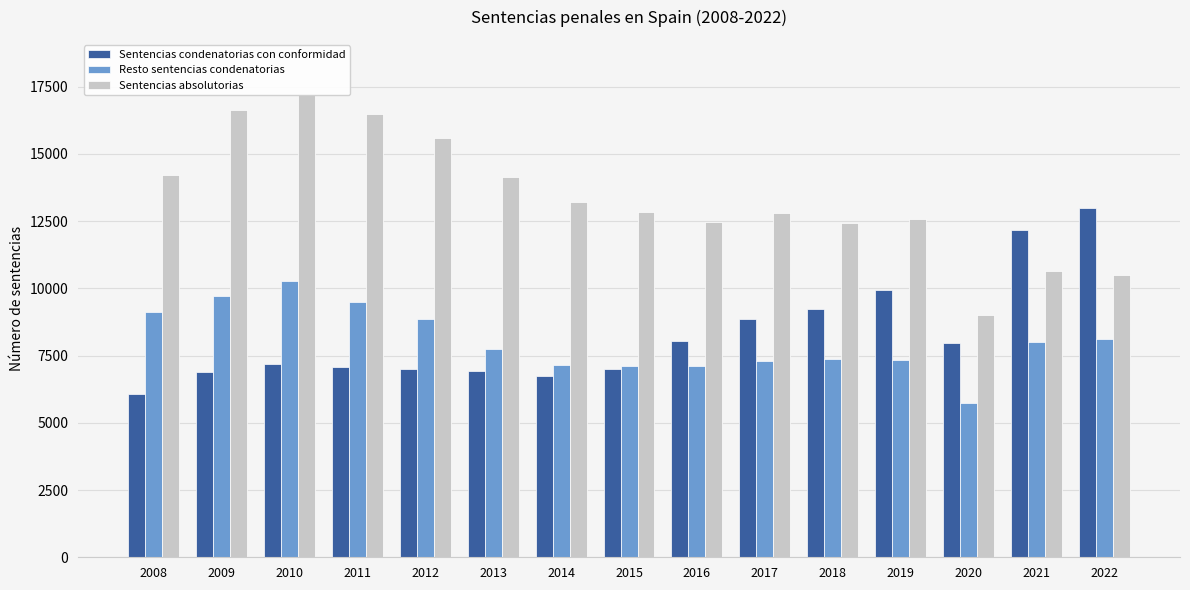

Reading right to left, transcribe all the data shown in this chart.

Sentencias condenatorias con conformidad: 13000	12179	7962	9930	9213	8846	8056	6997	6741	6916	7013	7075	7201	6885	6063
Resto sentencias condenatorias: 8097	8000	5740	7318	7373	7300	7125	7127	7136	7760	8876	9501	10253	9706	9134
Sentencias absolutorias: 10497	10657	9022	12574	12442	12807	12477	12848	13220	14156	15596	16473	17174	16640	14224